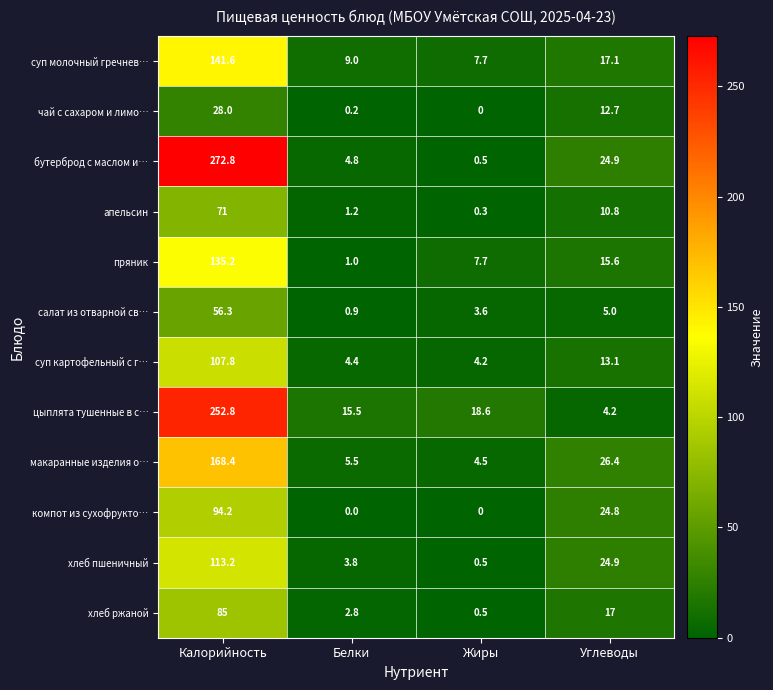

What is the sum of all цыплята тушенные в с… values?

291.1